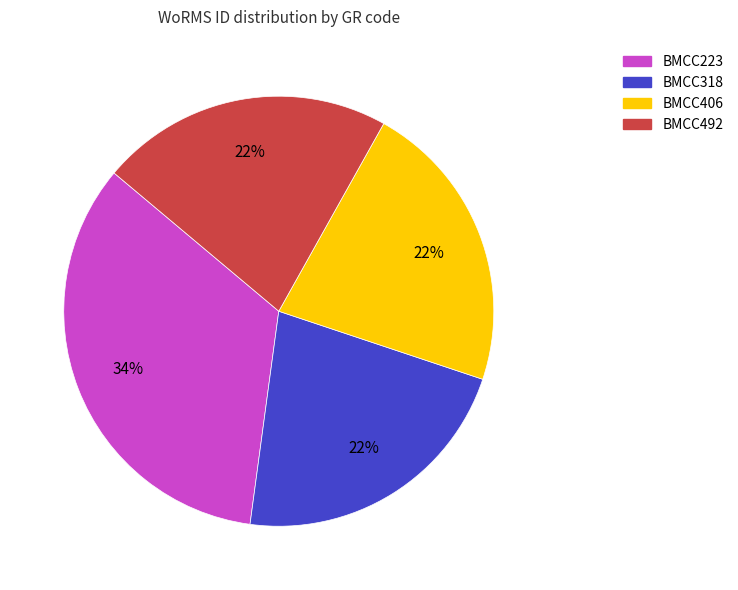

To the nearest percent, what is the average slice percentage?

25%